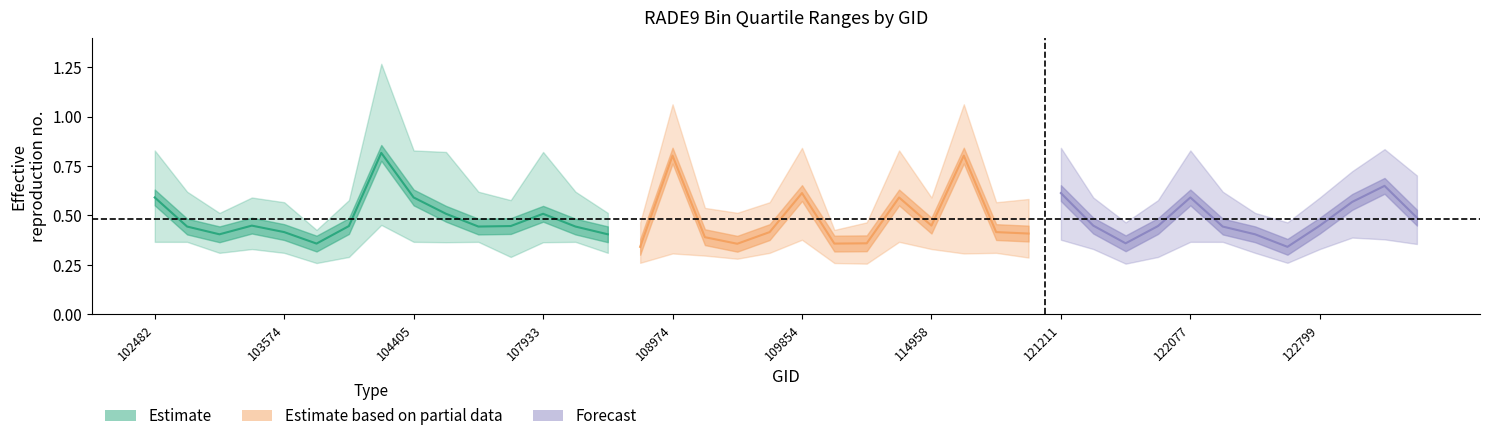

What is the difference between the rade9_bin_3q values at 104054 and 122262?

0.2